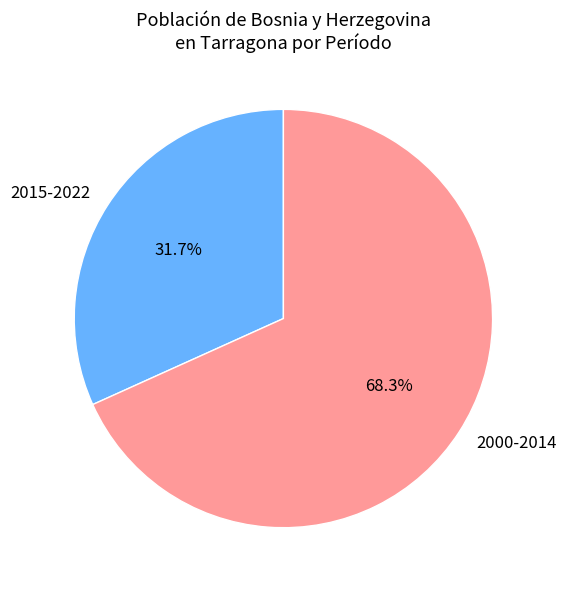

Combined, what portion of the pie is 2000-2014 and 2015-2022?

100.0%